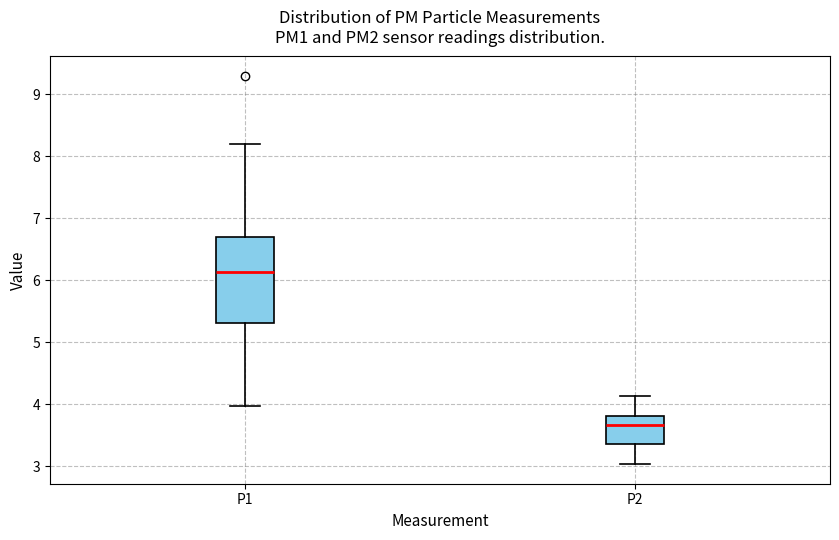

Reading left to right, read every box against the y-axis: the position of its median line, the range the box covers, and the ends of its whiskers. The values are not printed on the chart, so give them approximately, as read against the axis.

P1: median 6.1, box 5.3 to 6.7, whiskers 4.0 to 8.2
P2: median 3.7, box 3.4 to 3.8, whiskers 3.0 to 4.1